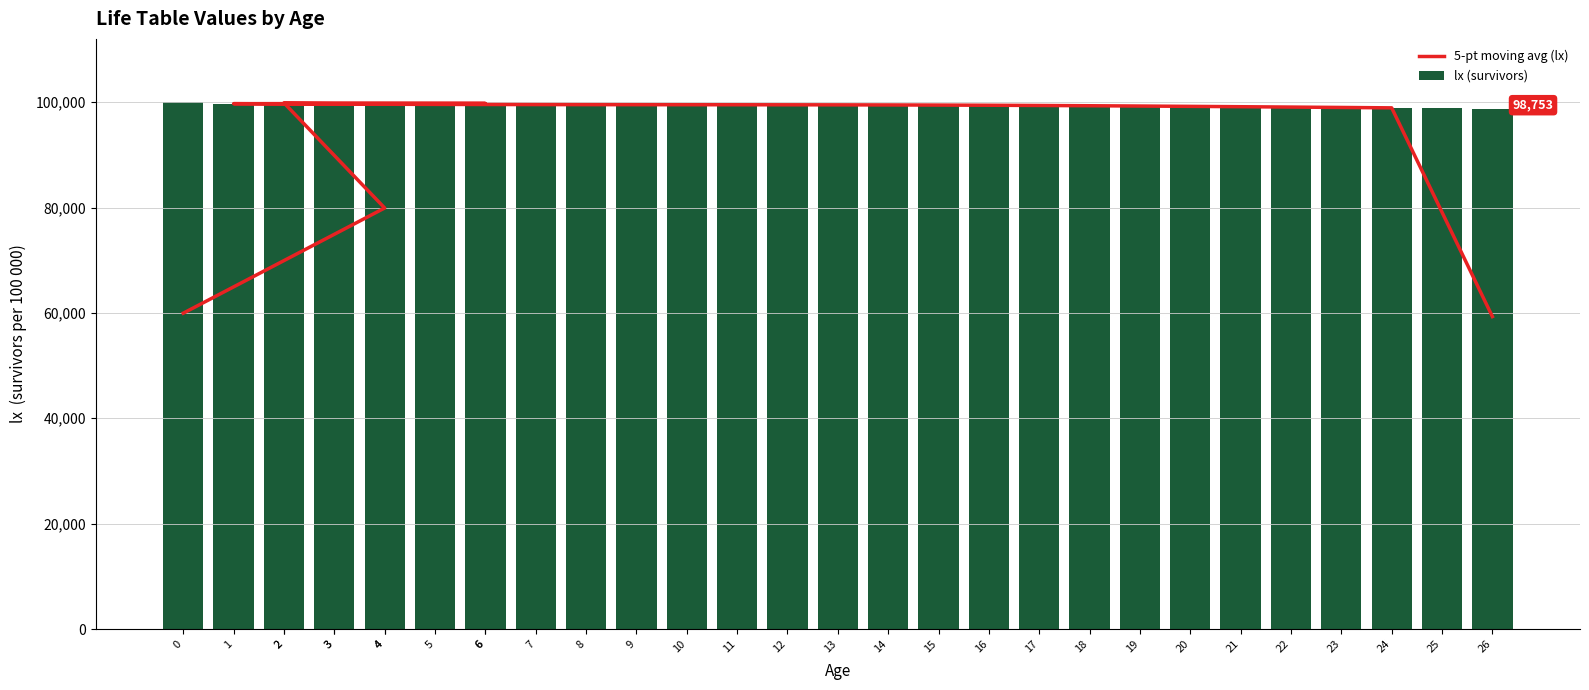

At which label is 5-pt moving avg (lx) closest to 79578?

4